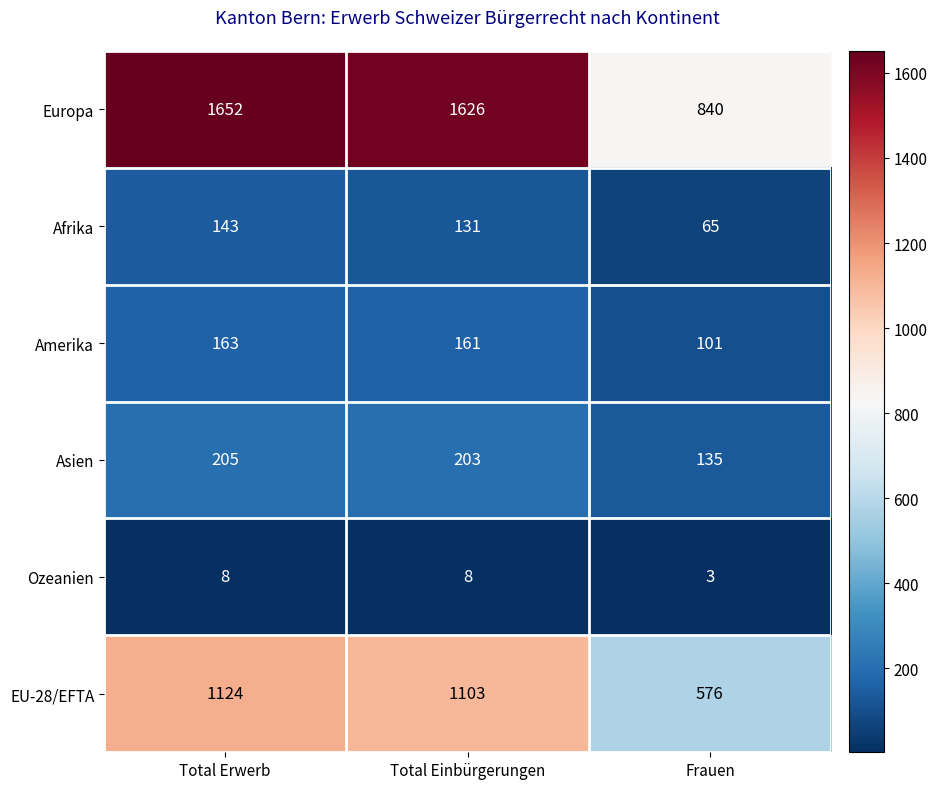

How many data points does each series have?

3